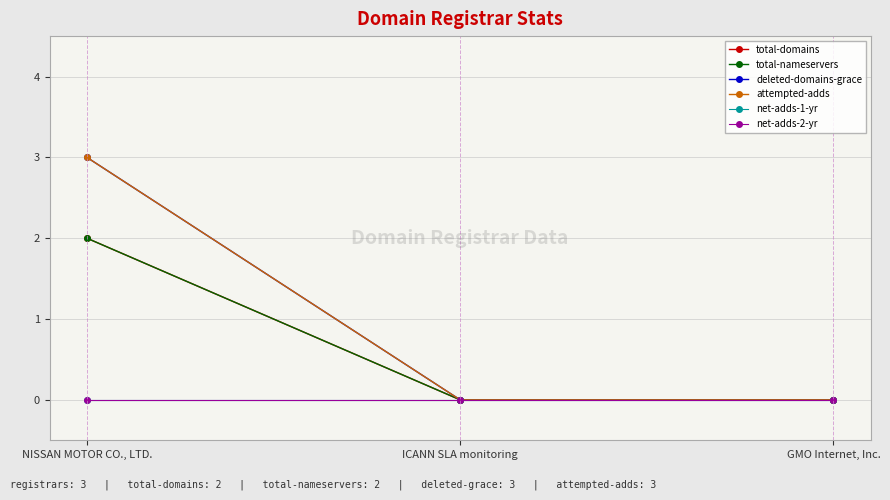

Is this an area chart (filled region under the line)?

No